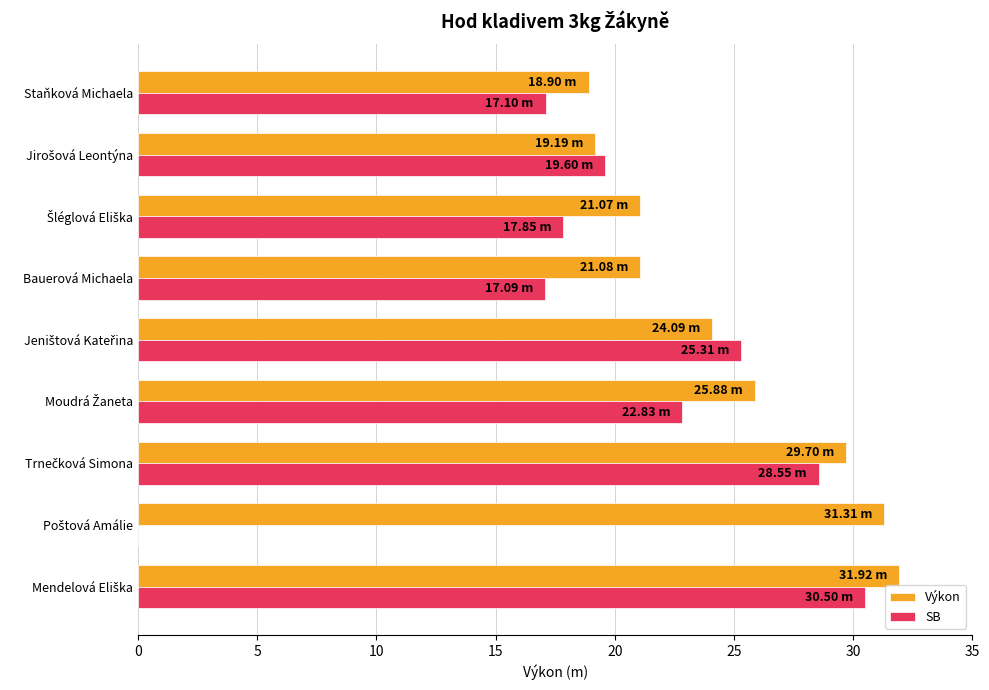

What are all the series names shown in the legend?

Výkon, SB